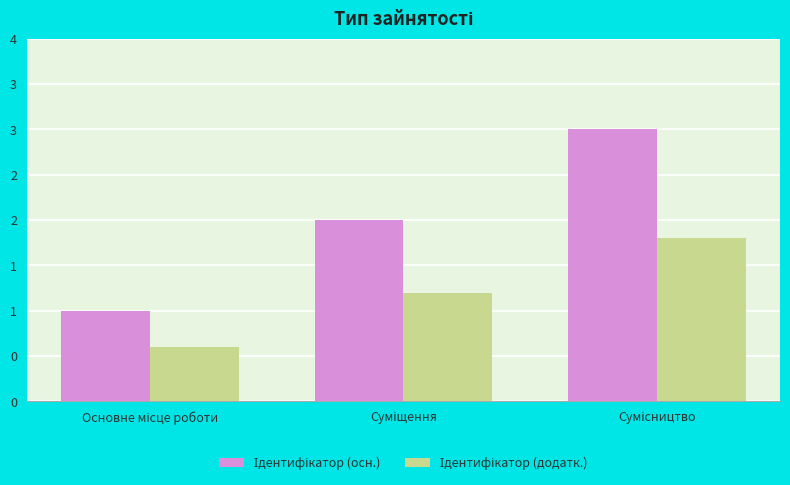

Reading left to right, what are all the values shown in this chart?

Ідентифікатор (осн.): Основне місце роботи=1.0	Суміщення=2.0	Сумісництво=3.0
Ідентифікатор (додатк.): Основне місце роботи=0.6	Суміщення=1.2	Сумісництво=1.8